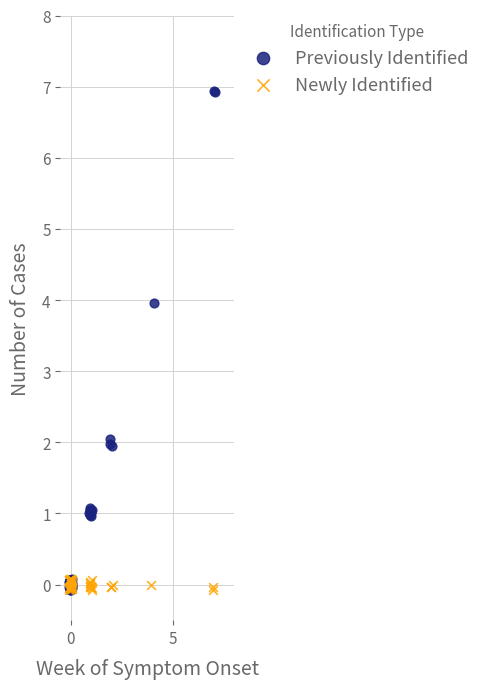

Which series contains the highest Y value?

Previously Identified